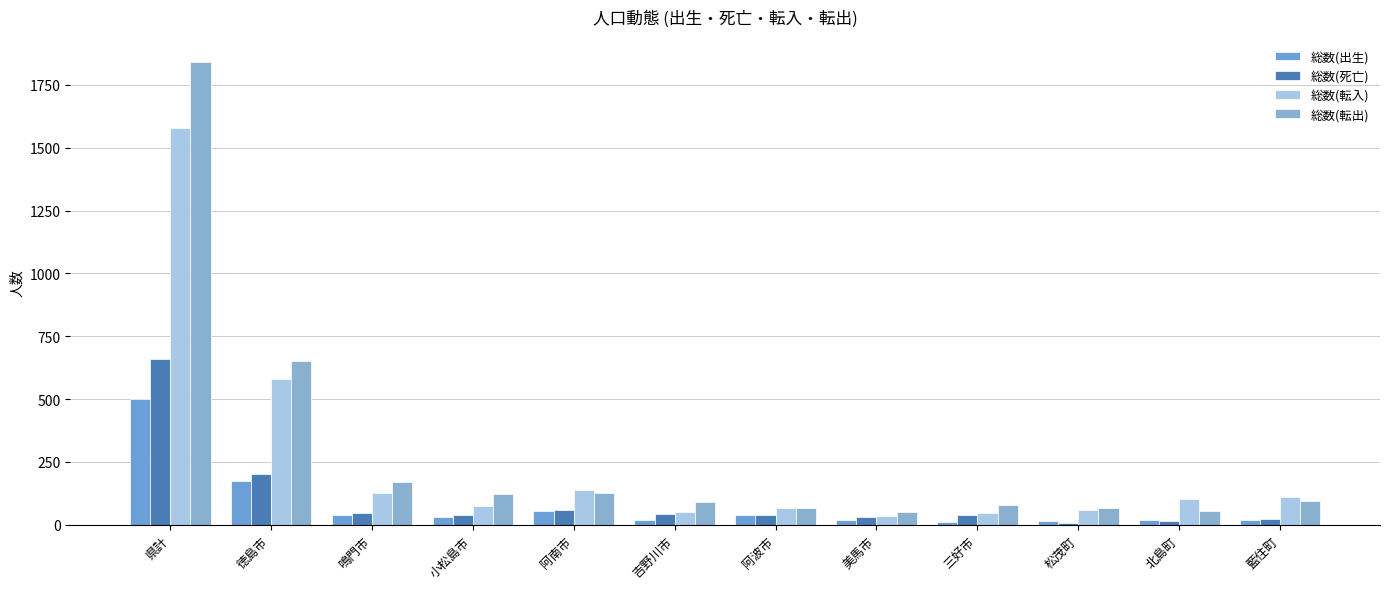

Is it true that 総数(出生) equals 32 at 小松島市?

True